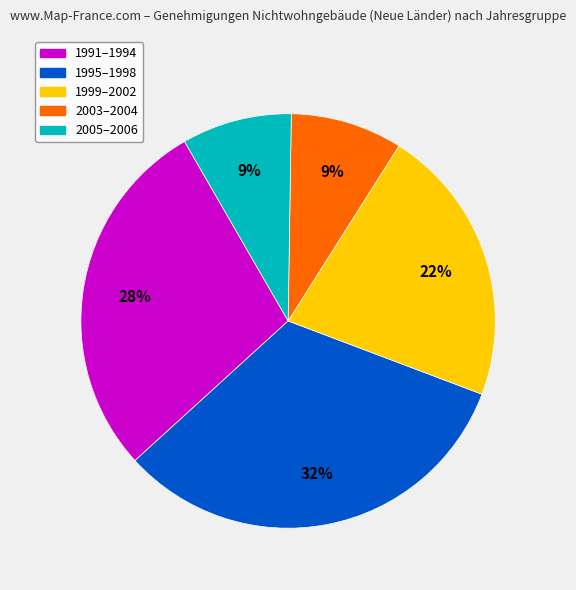

To the nearest percent, what is the average slice percentage?

20%